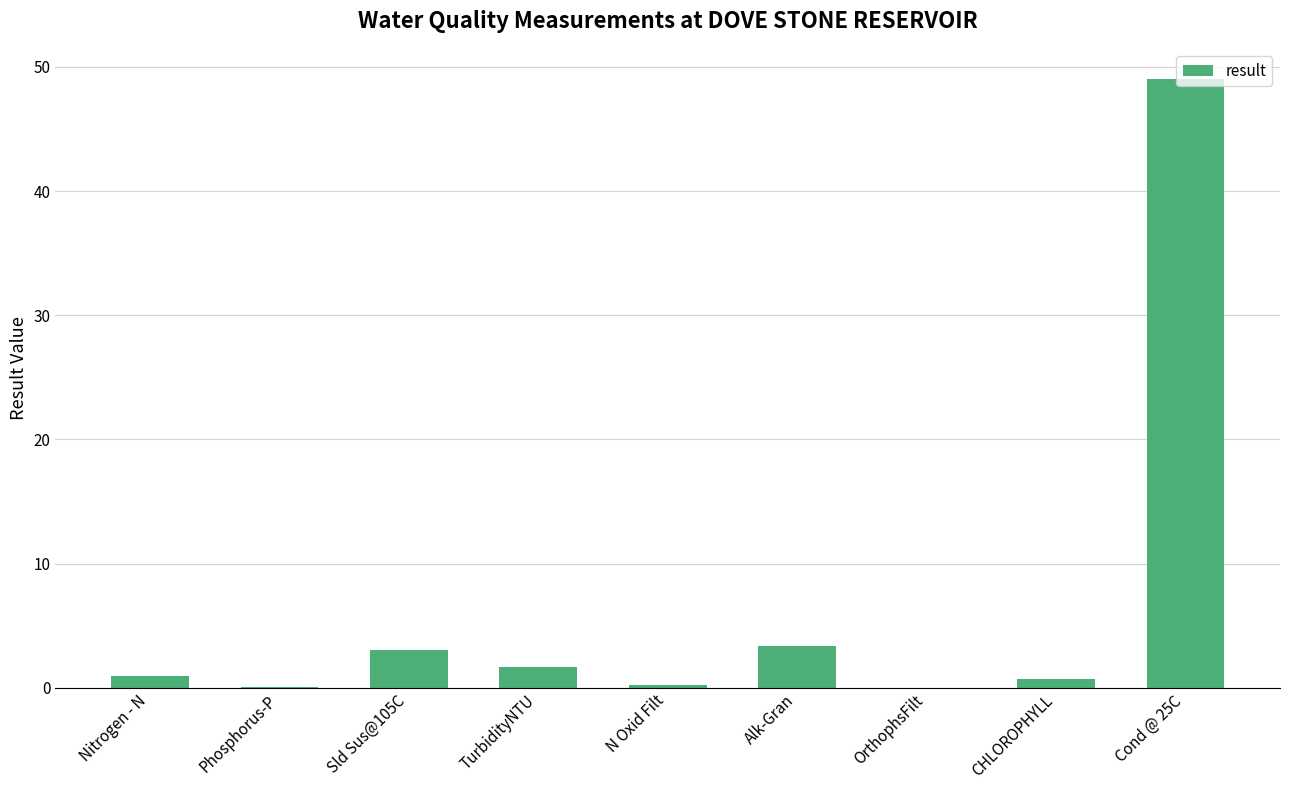

Approximately how many times larger is the value at Cond @ 25C compared to TurbidityNTU?

28.8